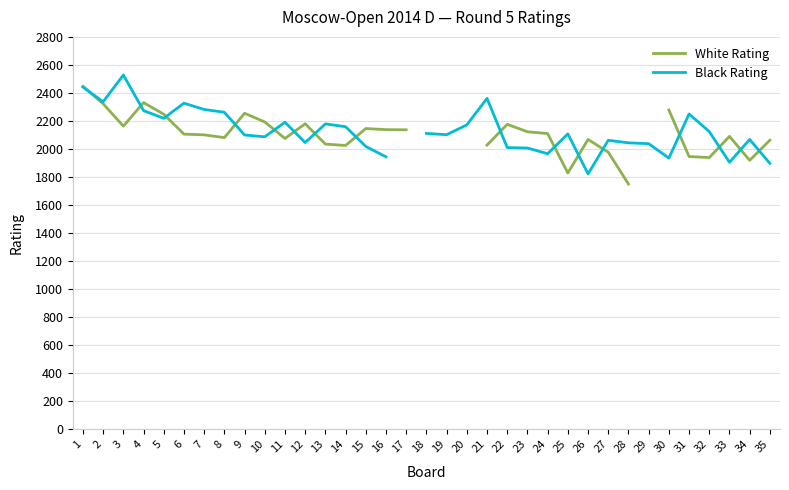

How many times do White Rating and Black Rating cross each other?

16